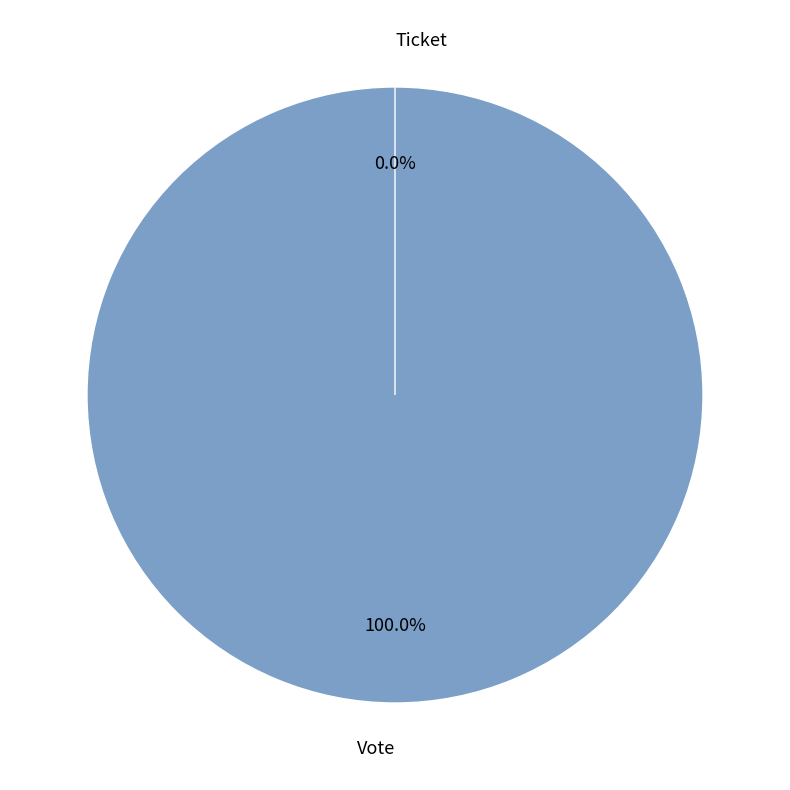

Is Vote the majority of the pie?

Yes